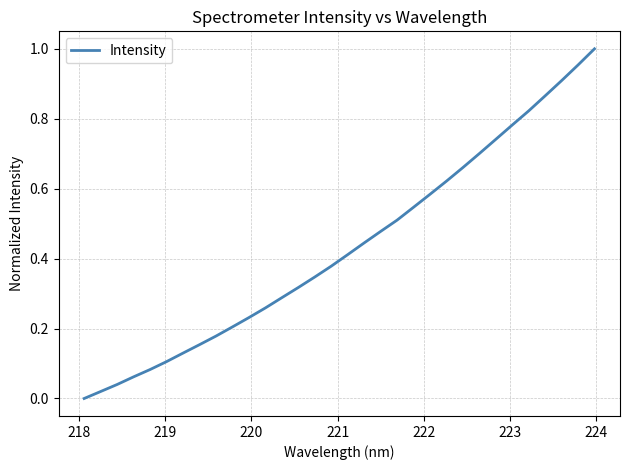

How many lines are shown in the chart?

1